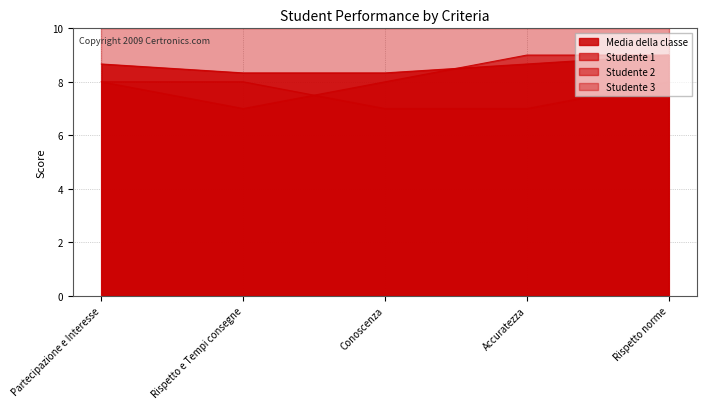

Is the value of Media della classe at Rispetto e Tempi consegne greater than the value of Studente 2 at Rispetto e Tempi consegne?

Yes